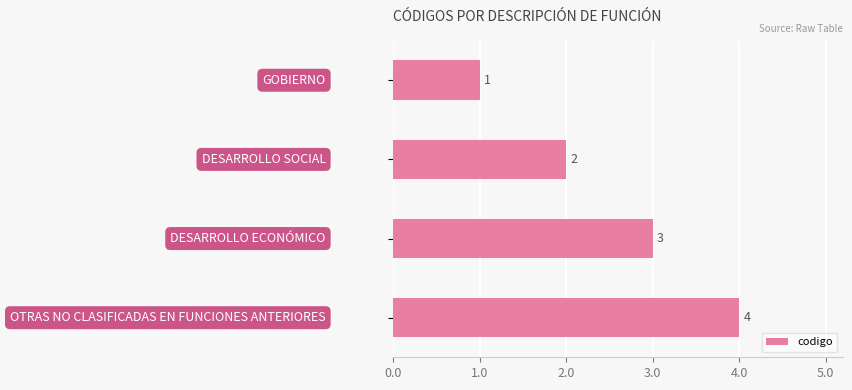

Count the values in the range 2 to 4.

3